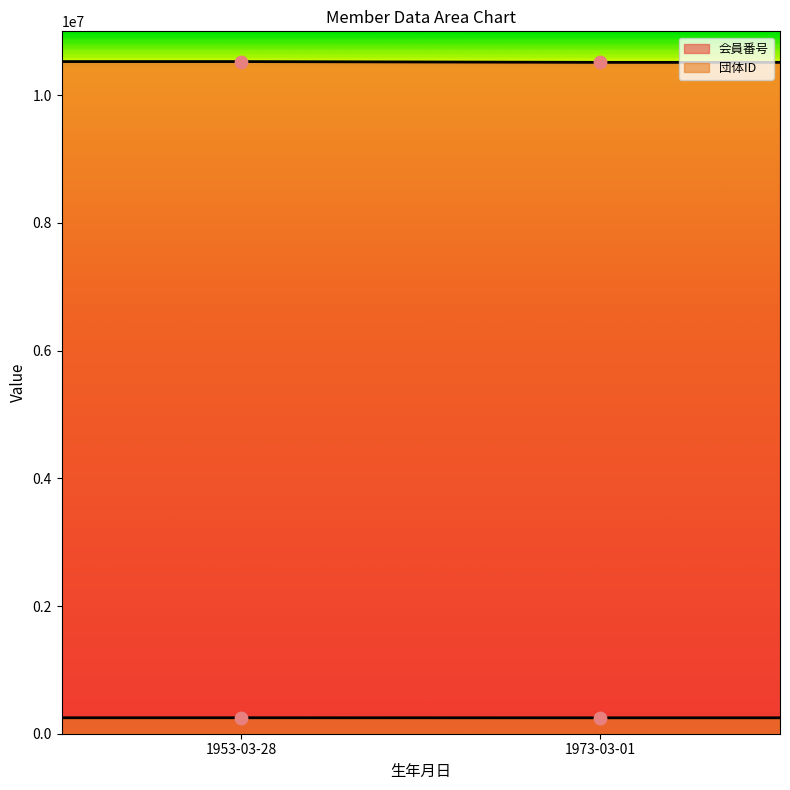

Is the value of 団体ID line at 2 greater than the value of 会員番号 line at 3?

No